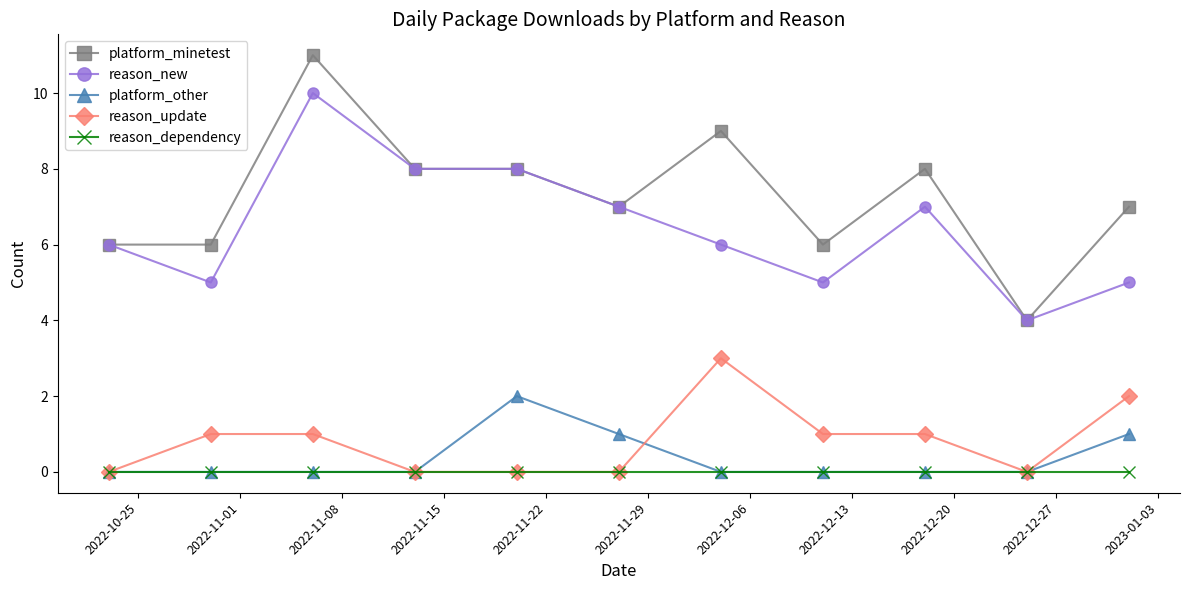

Which series has the largest total across all categories?

platform_minetest